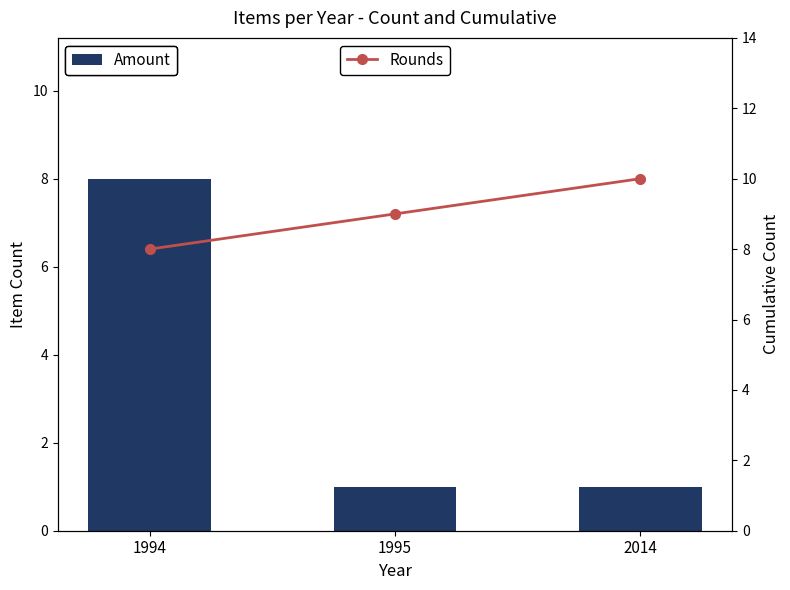

At 1994, list the series in order from largest to smallest.

Amount, Rounds